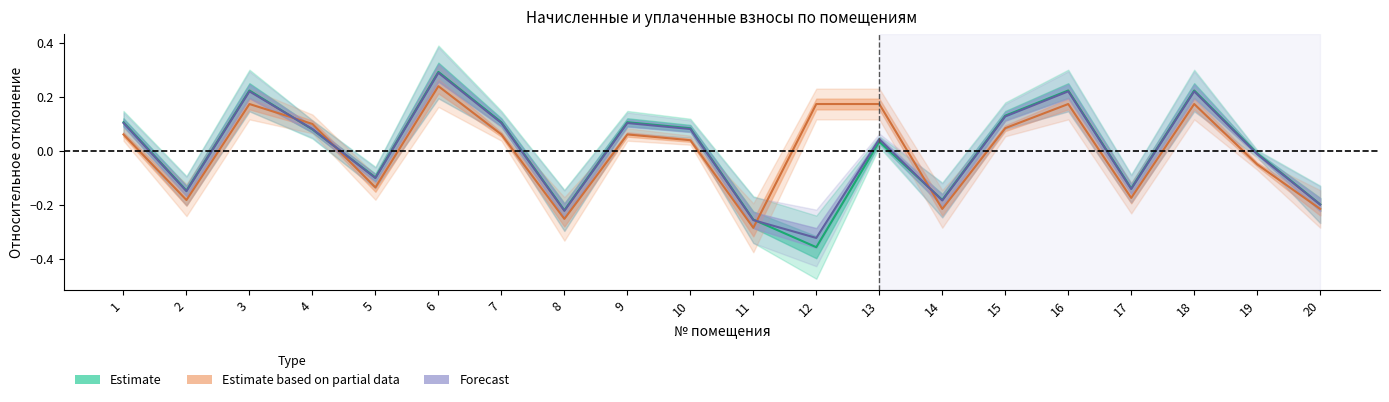

Where is the first local minimum for задолженность_col7?

2